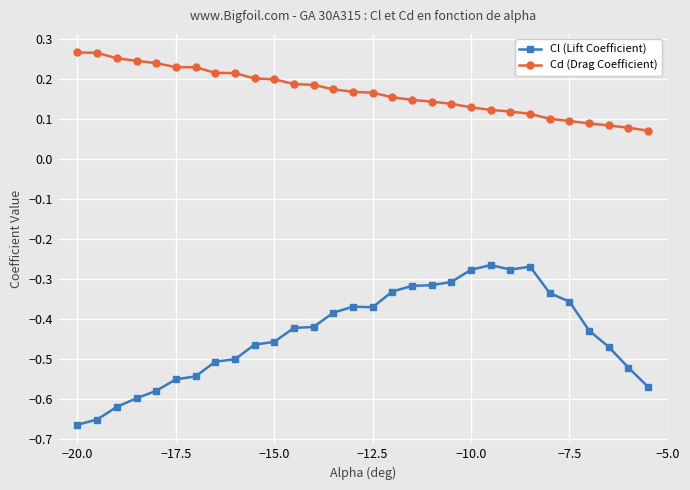

At how many categories does at least one series exceed 0?

30